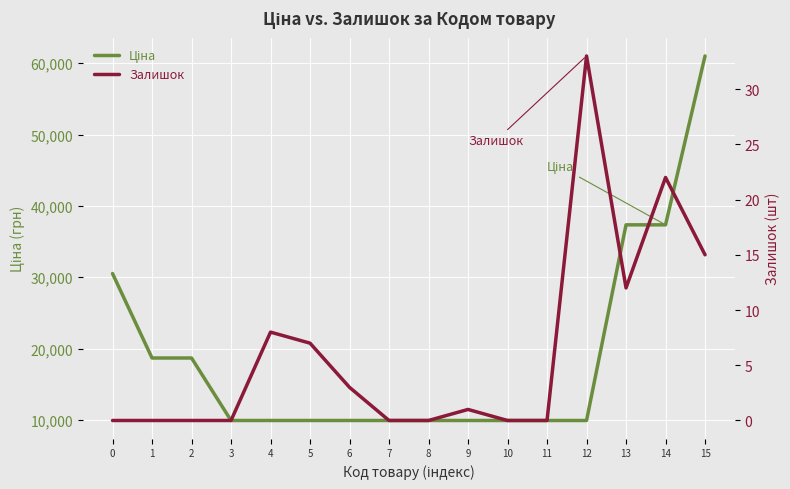

Rank the series by their average value, from lowest to highest.

Залишок, Ціна